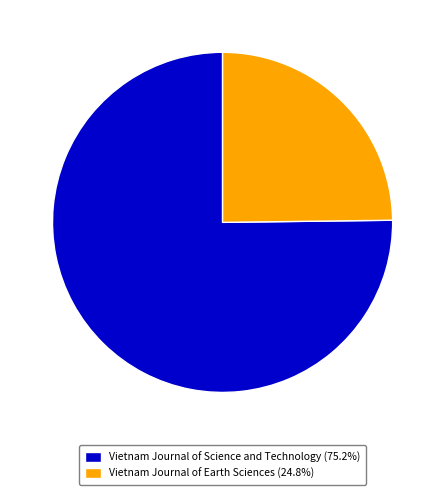

Approximately how many times larger is the value at Vietnam Journal of Earth Sciences (24.8%) compared to Vietnam Journal of Science and Technology (75.2%)?

0.3